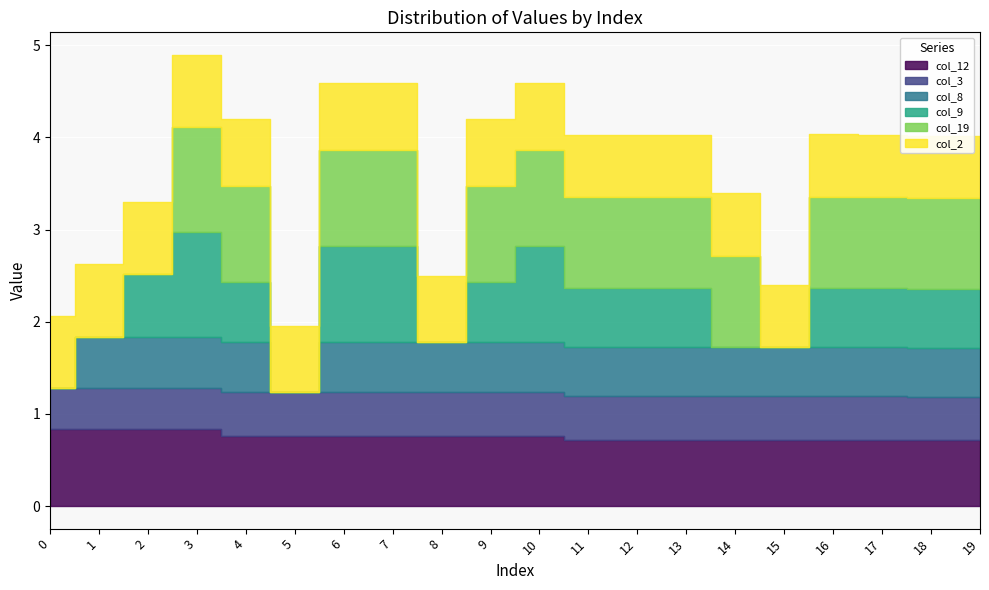

How many series are shown in this chart?

6